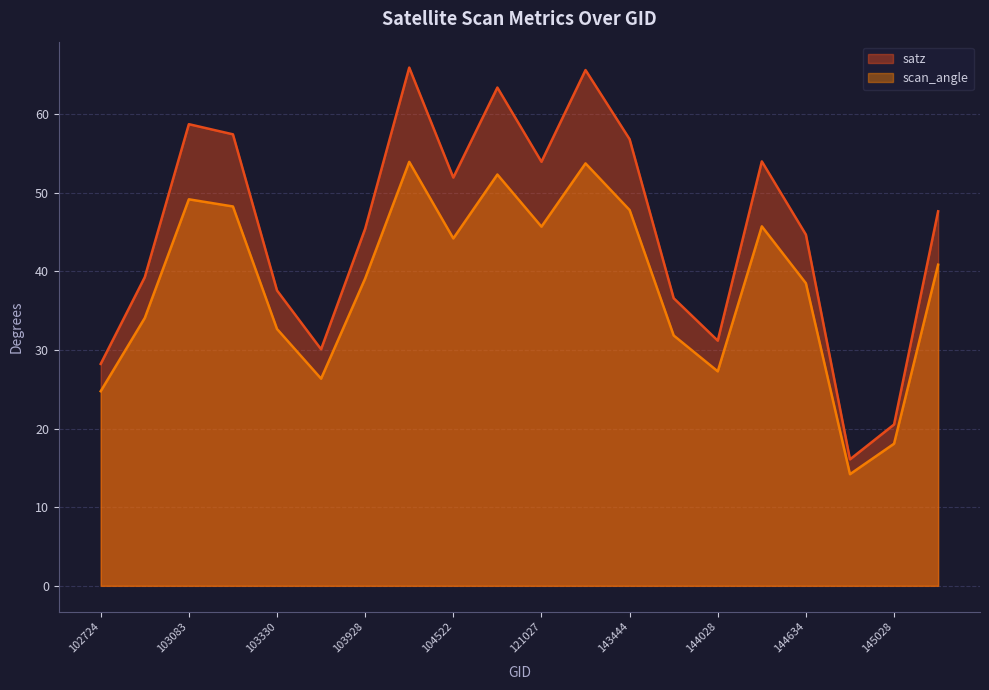

What is the total value across all series at 144634?

83.2